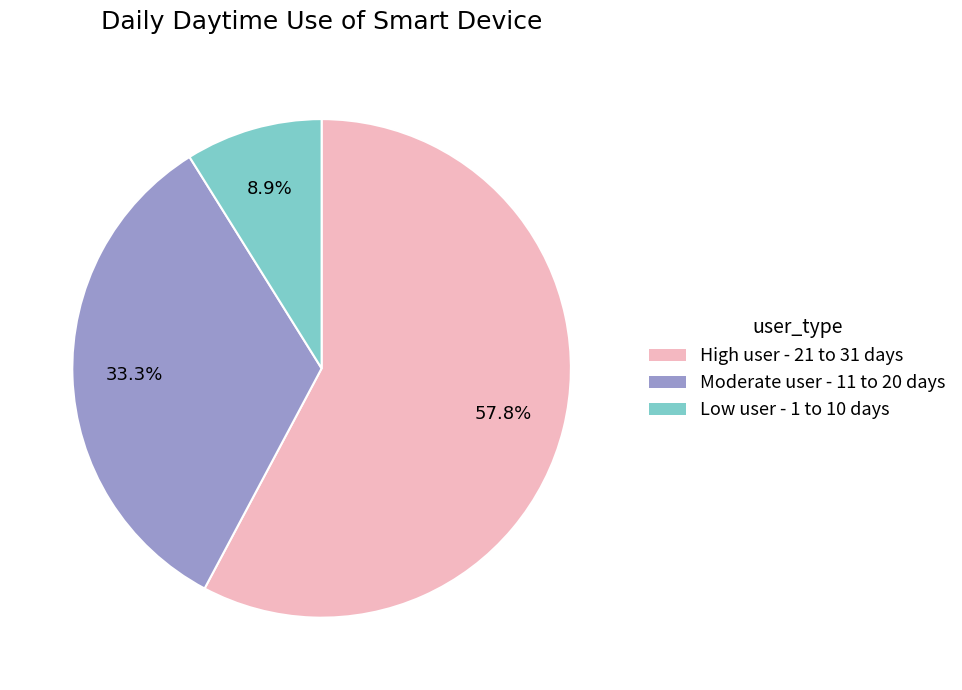

Approximately how many times larger is the value at High user - 21 to 31 days compared to Low user - 1 to 10 days?

6.5